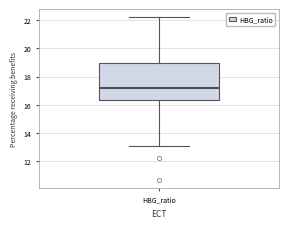

Transcribe this box plot: give where the median line is, the range the box spans, and where the two whiskers end, as read against the y-axis. The values are not printed on the chart, so give them approximately, as read against the axis.

median 17.2, box 16.4 to 19.0, whiskers 13.2 to 22.2